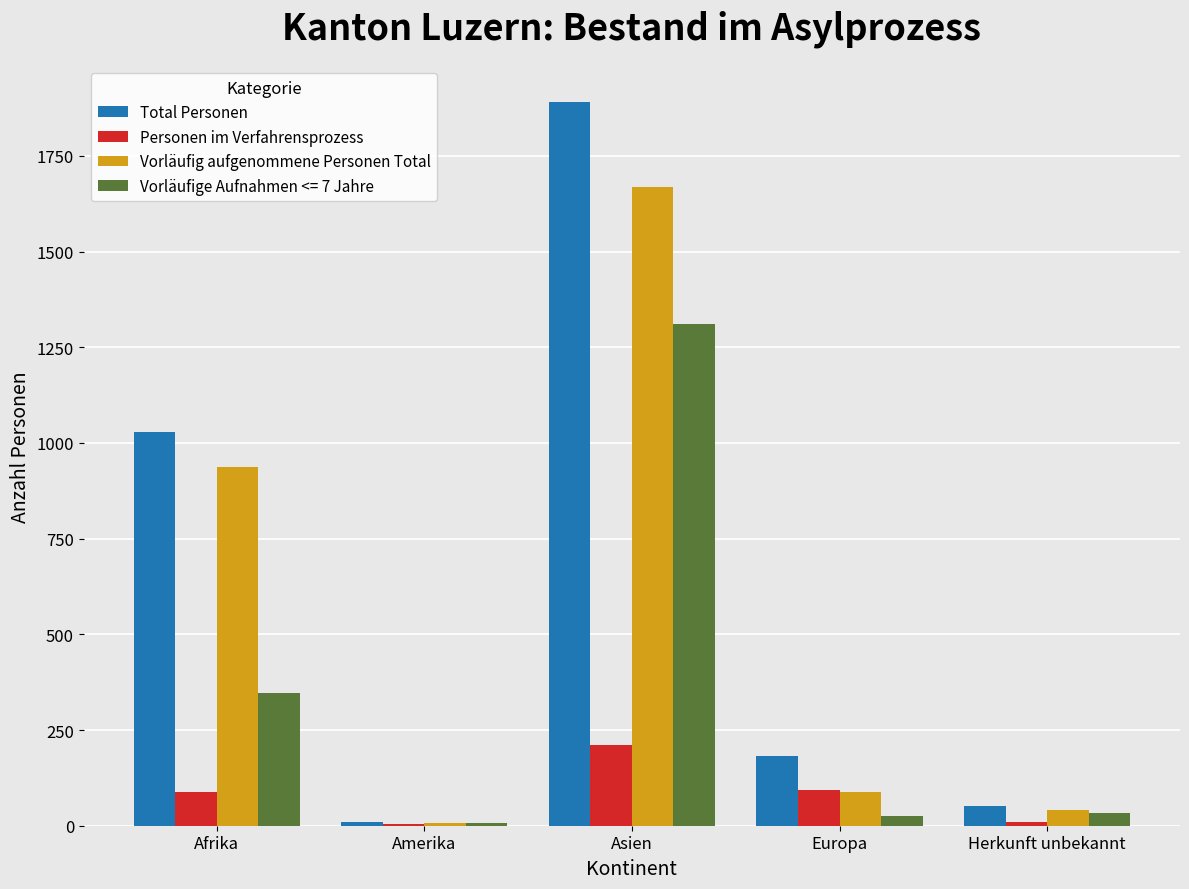

At which category is the sum across all series the highest?

Asien